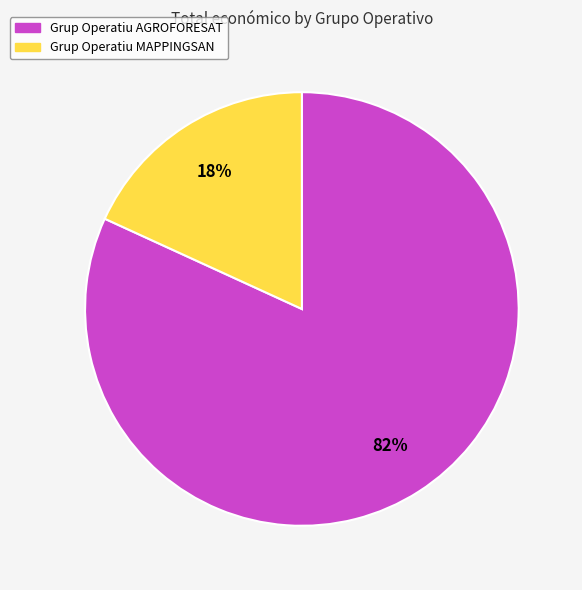

Which slice represents more than half of the pie?

Grup Operatiu AGROFORESAT